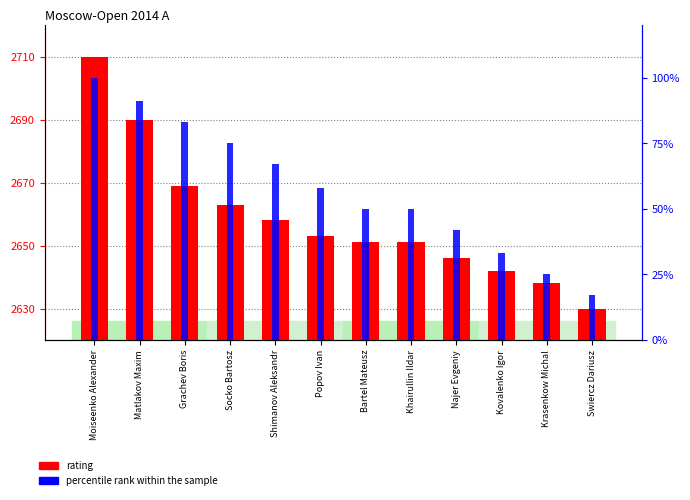

How many groups of bars are there?

12